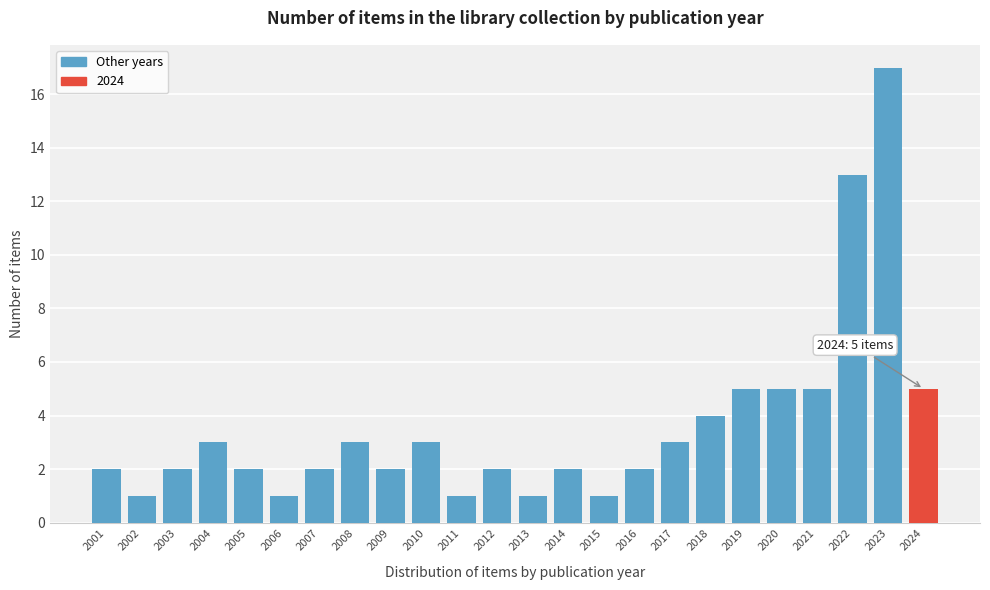

Reading right to left, transcribe all the data shown in this chart.

5	17	13	5	5	5	4	3	2	1	2	1	2	1	3	2	3	2	1	2	3	2	1	2